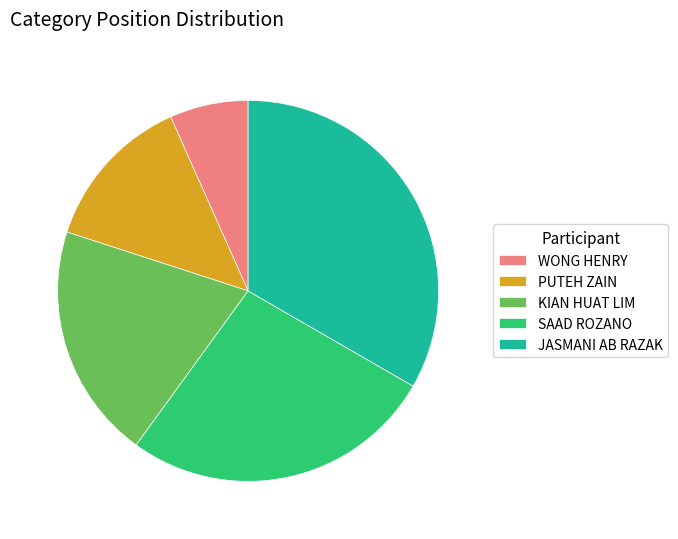

Combined, do SAAD ROZANO and KIAN HUAT LIM account for over 50%?

No